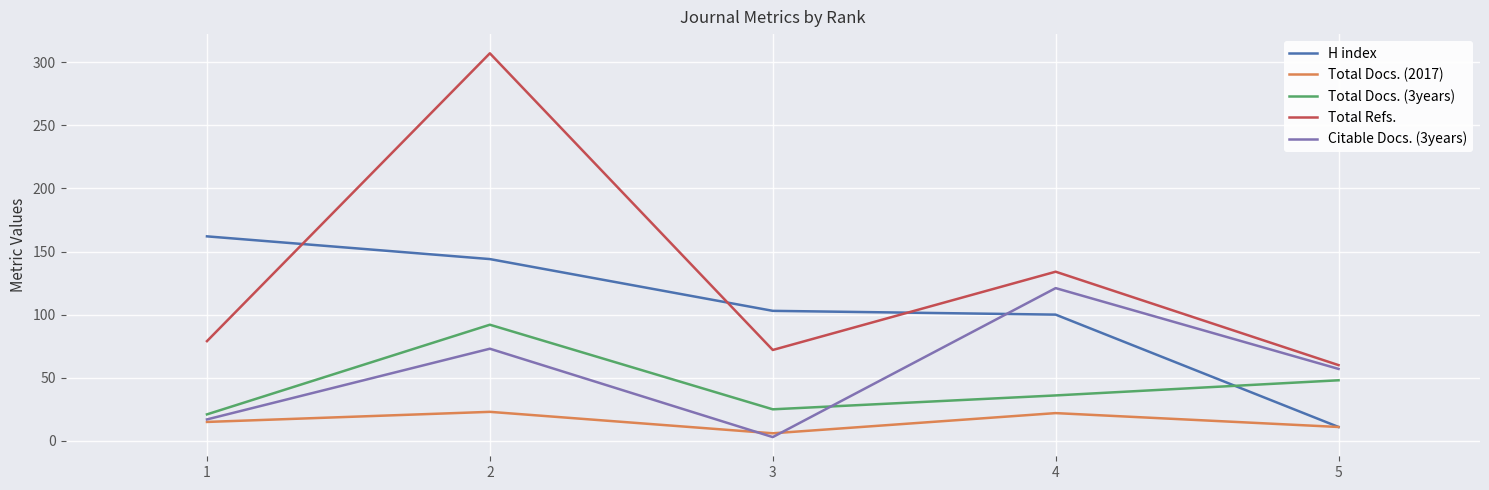

List the series in order of their peak value, lowest first.

Total Docs. (2017), Total Docs. (3years), Citable Docs. (3years), H index, Total Refs.